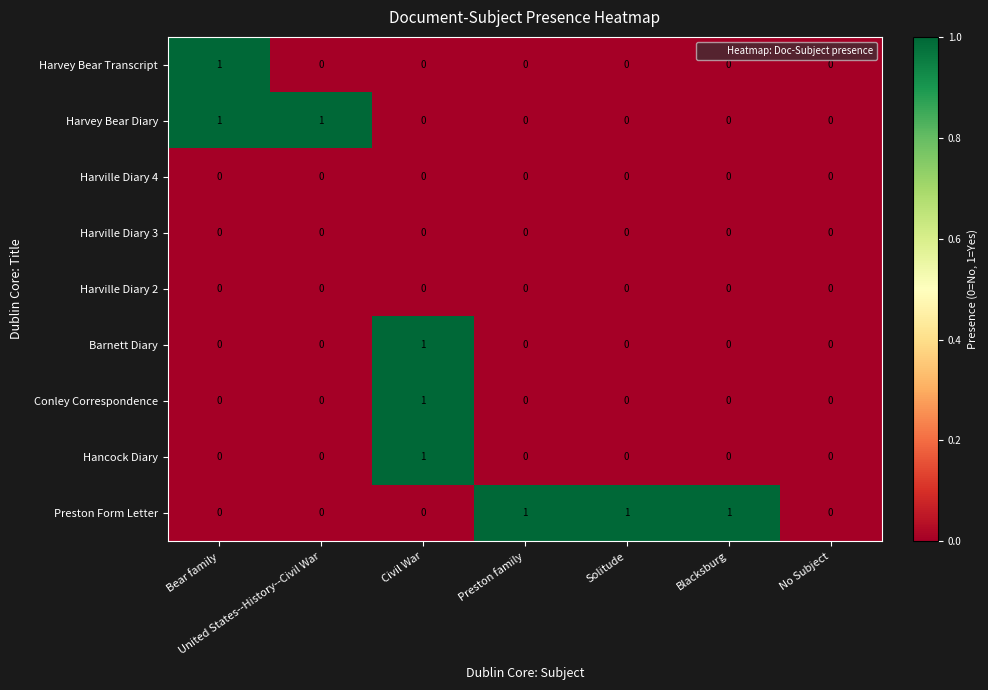

True or false: Harvey Bear Transcript has a value of 0 at Blacksburg.

True